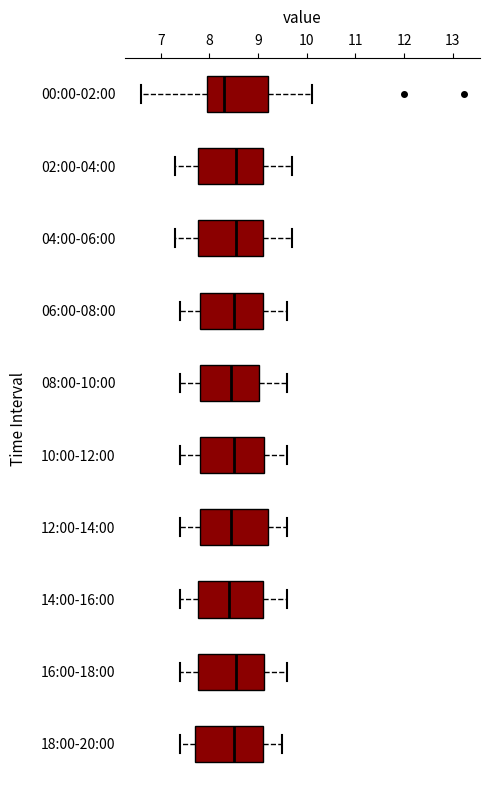

Reading bottom to top, read every box against the x-axis: the position of its median line, the range the box covers, and the ends of its whiskers. The values are not printed on the chart, so give them approximately, as read against the axis.

18:00-20:00: median 8.5, box 7.7 to 9.1, whiskers 7.4 to 9.5
16:00-18:00: median 8.6, box 7.8 to 9.1, whiskers 7.4 to 9.6
14:00-16:00: median 8.4, box 7.8 to 9.1, whiskers 7.4 to 9.6
12:00-14:00: median 8.5, box 7.8 to 9.2, whiskers 7.4 to 9.6
10:00-12:00: median 8.5, box 7.8 to 9.1, whiskers 7.4 to 9.6
08:00-10:00: median 8.5, box 7.8 to 9.0, whiskers 7.4 to 9.6
06:00-08:00: median 8.5, box 7.8 to 9.1, whiskers 7.4 to 9.6
04:00-06:00: median 8.6, box 7.8 to 9.1, whiskers 7.3 to 9.7
02:00-04:00: median 8.6, box 7.8 to 9.1, whiskers 7.3 to 9.7
00:00-02:00: median 8.3, box 7.9 to 9.2, whiskers 6.6 to 10.1